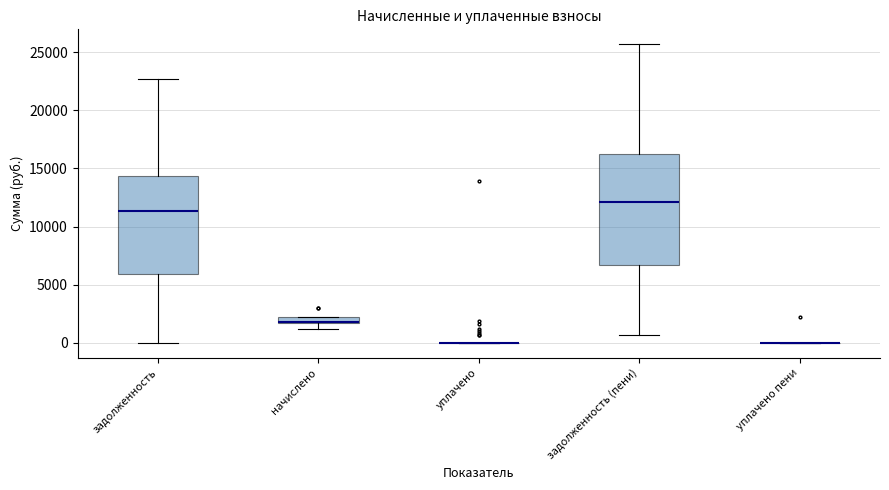

Where does the median line of the box for задолженность (пени) sit on the y-axis? The values are not printed on the chart, so give them approximately, as read against the axis.

12000